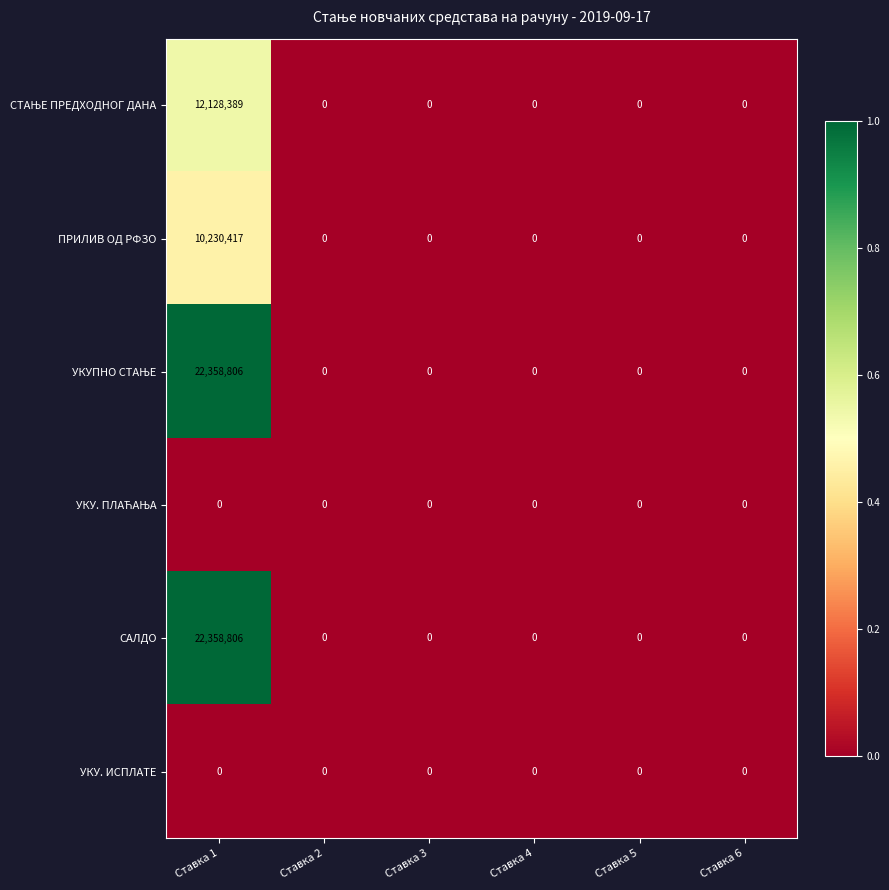

What is the sum of the САЛДО values at Ставка 1 and Ставка 4?

22358806